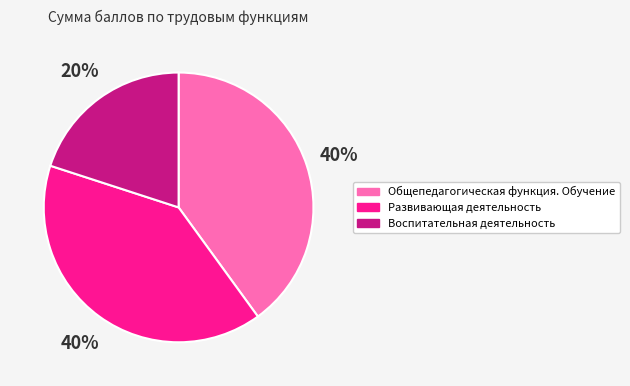

The Развивающая деятельность slice represents 40% of the pie. True or false?

True